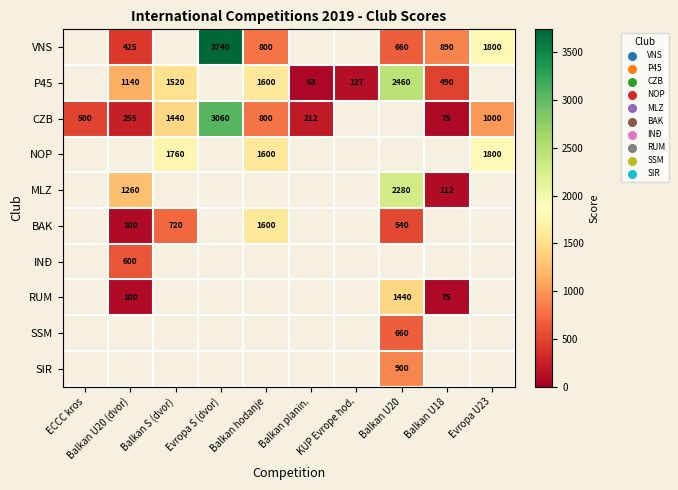

Is it true that VNS equals 660 at Balkan U20?

True